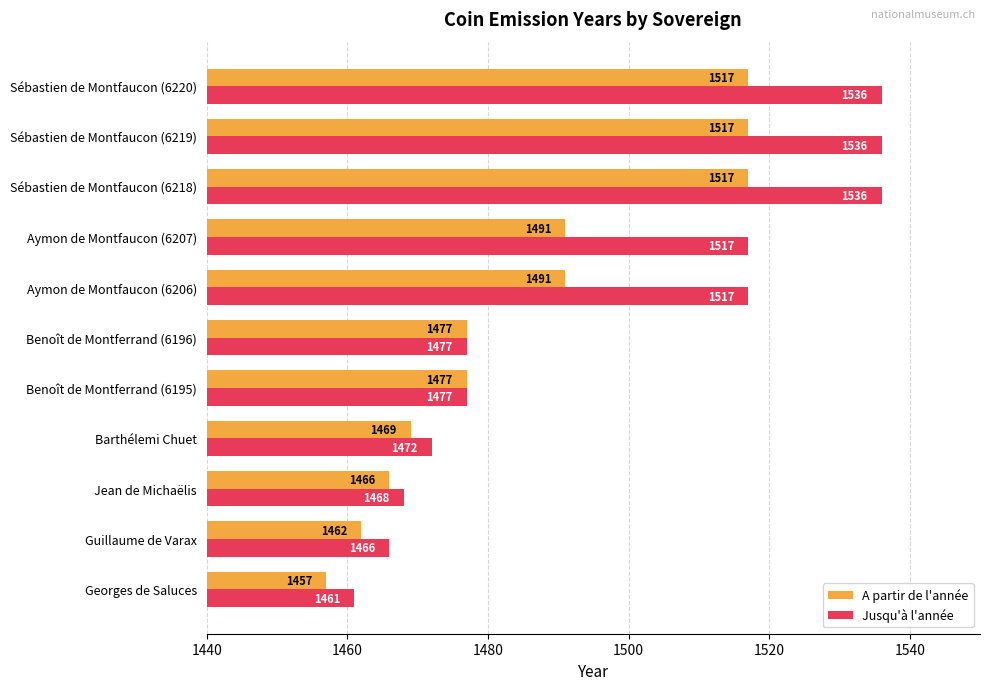

The value of Jusqu'à l'année at Aymon de Montfaucon (6206) is 1517. True or false?

True